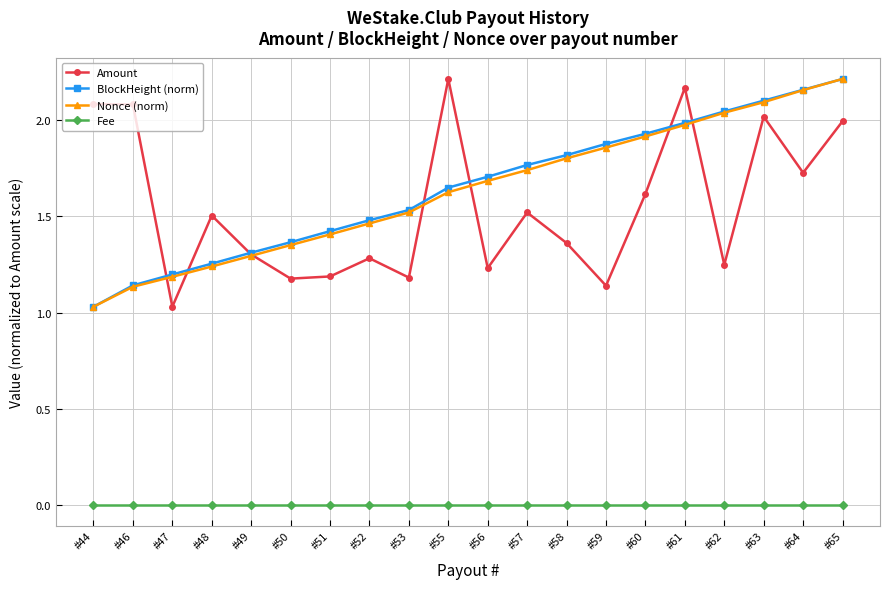

List the labels in order of Nonce (norm) value, largest first.

#65, #64, #63, #62, #61, #60, #59, #58, #57, #56, #55, #53, #52, #51, #50, #49, #48, #47, #46, #44